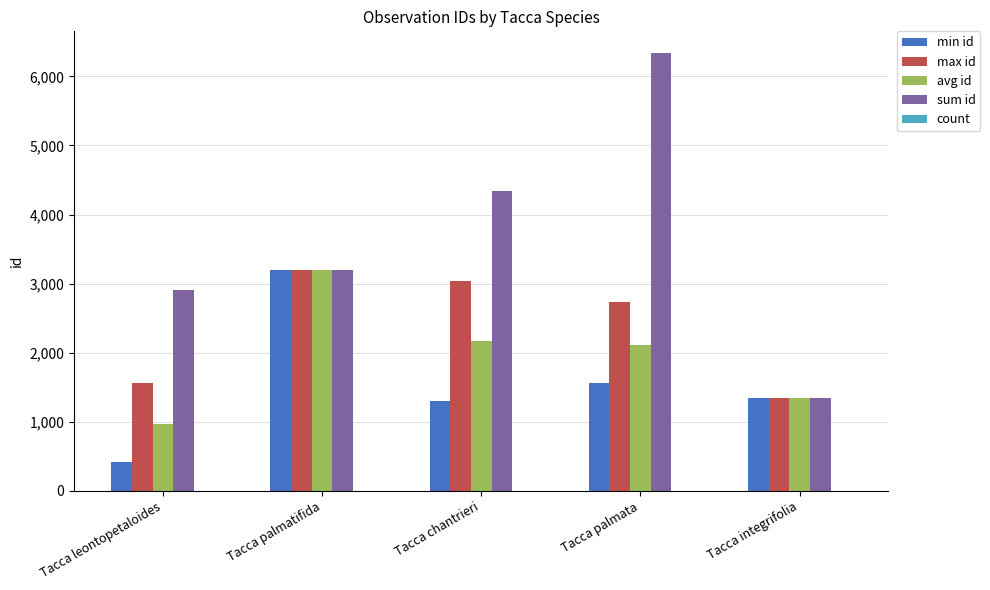

What is the sum of all avg id values?

9785